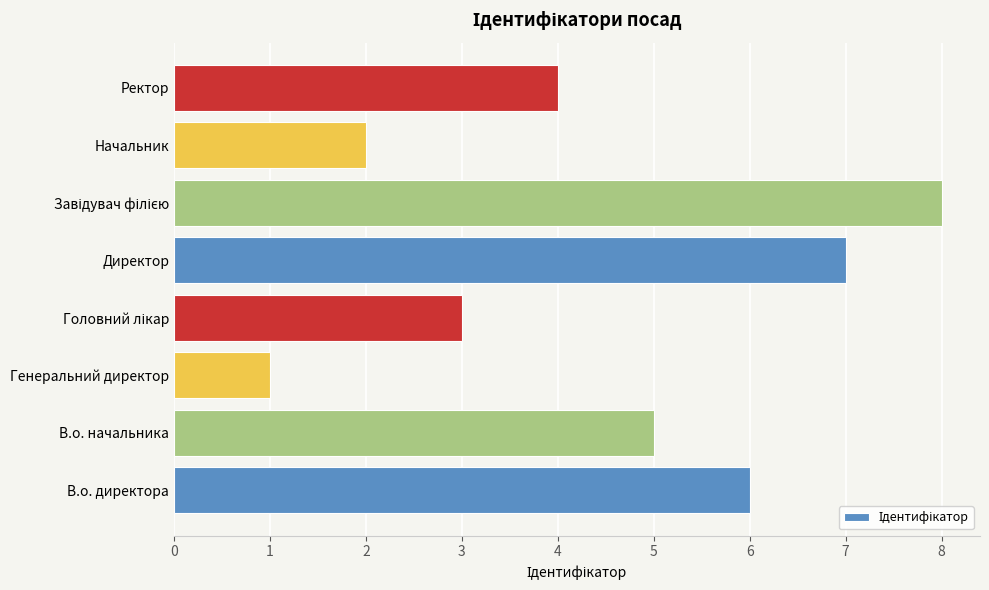

The chart shows a value of 7 at Директор. True or false?

True